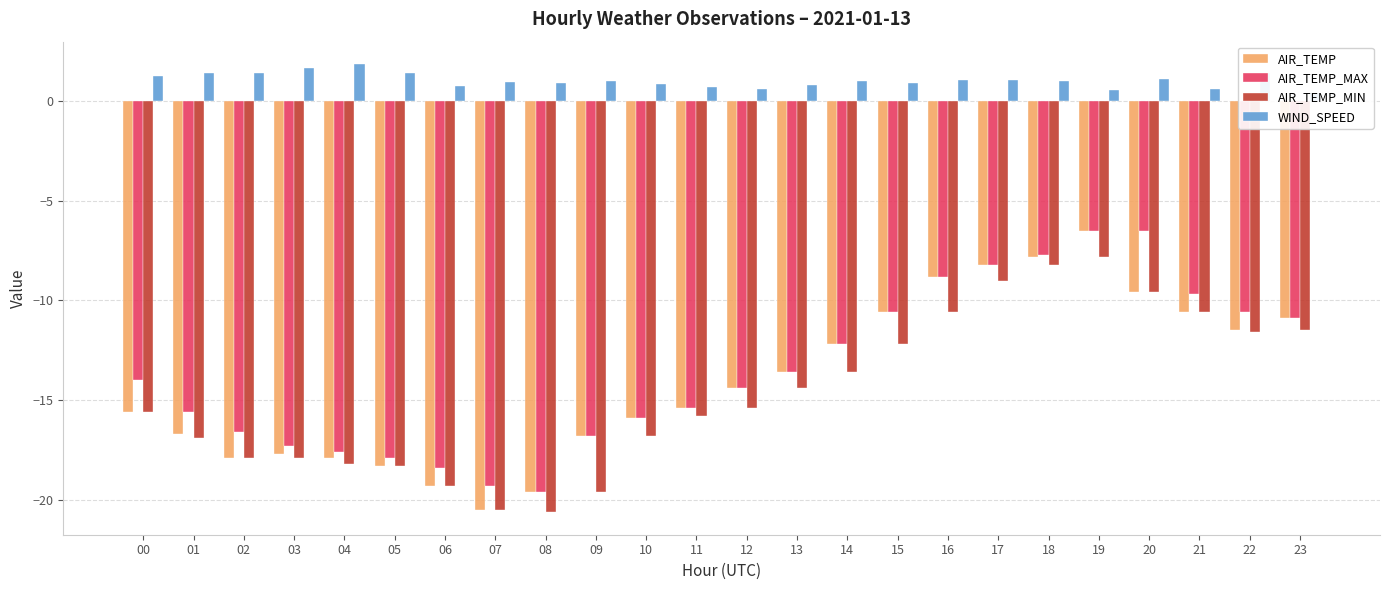

What is the difference between the maximum and minimum values in the AIR_TEMP_MAX series?

13.1